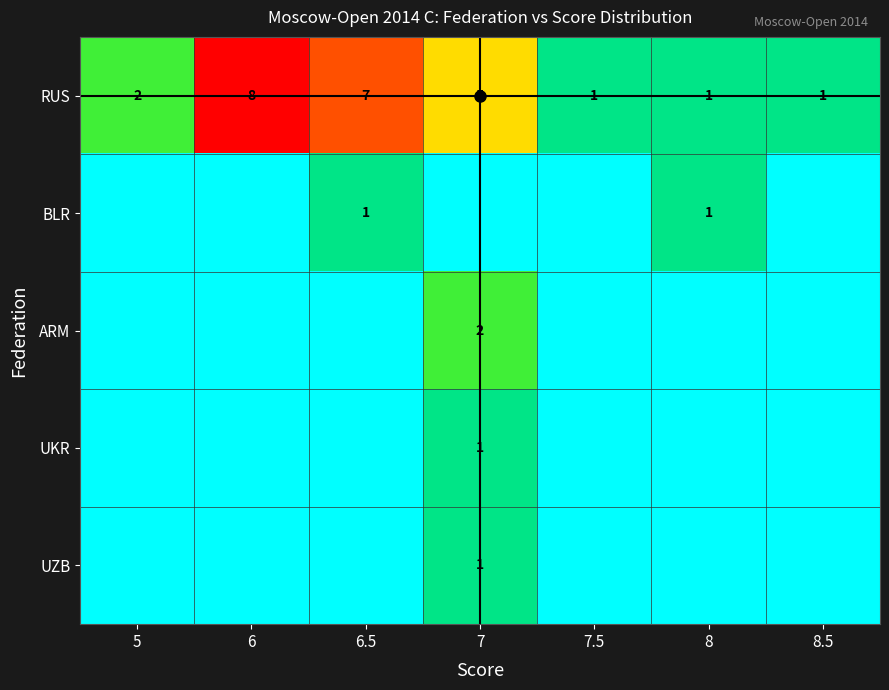

What is the highest value of the RUS series?

8